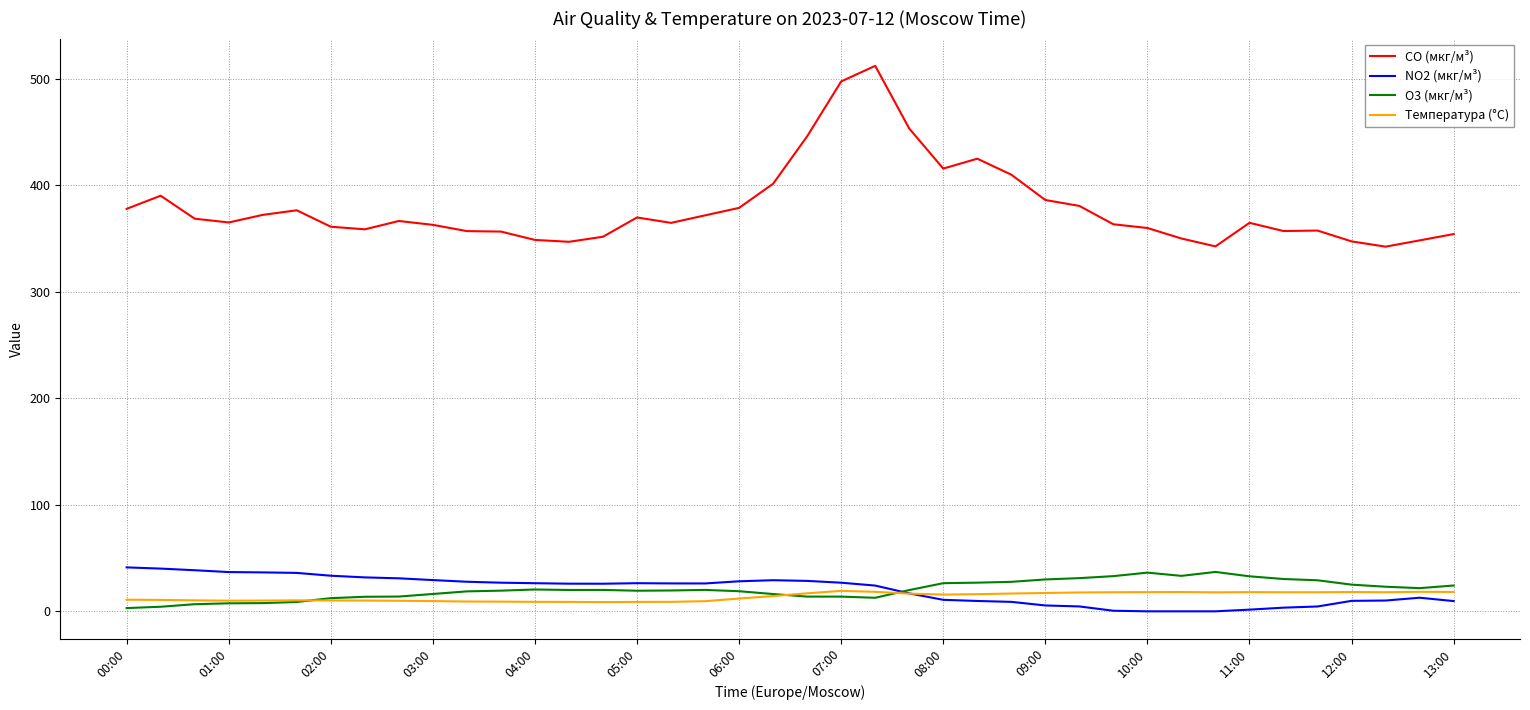

Which series has the largest range (max minus min)?

CO (мкг/м³)